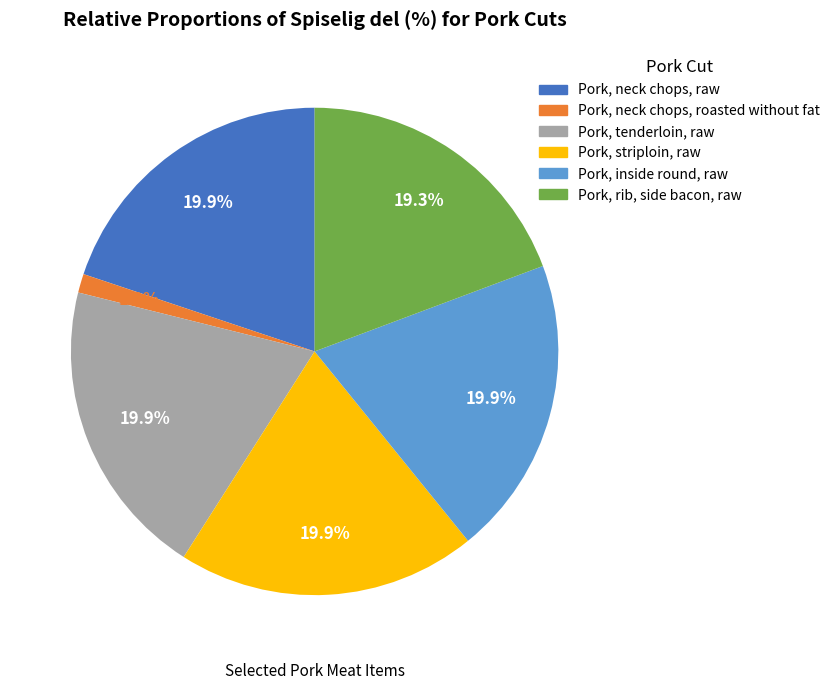

What is the smallest slice in the pie chart?

Pork, neck chops, roasted without fat